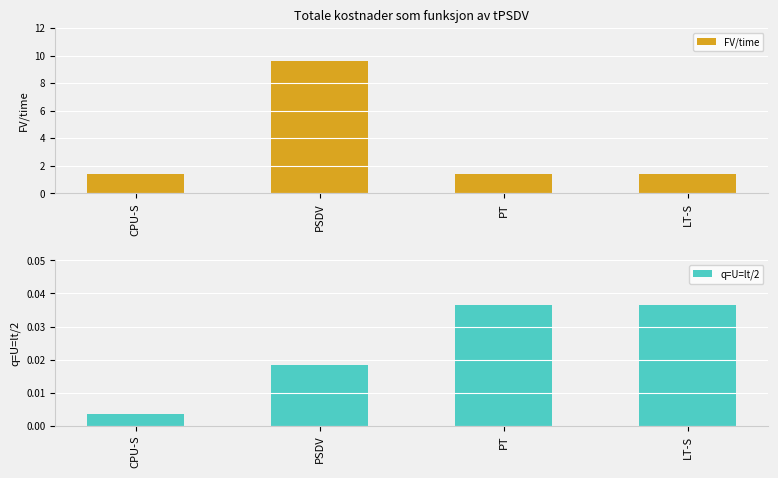

Rank the series by their average value, from lowest to highest.

q=U=lt/2, FV/time